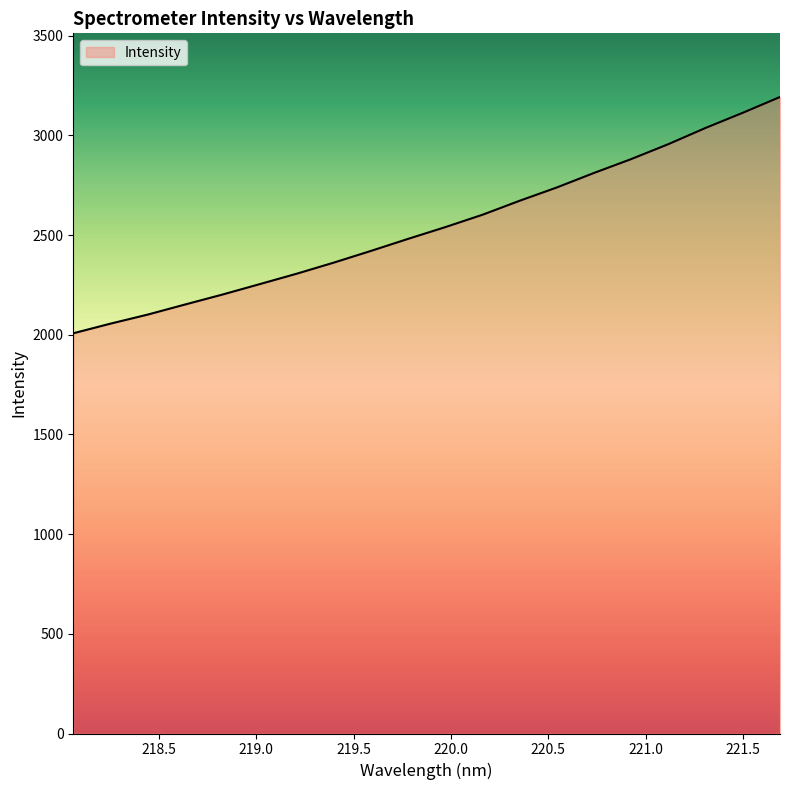

What is the maximum value shown in the chart?

3192.7